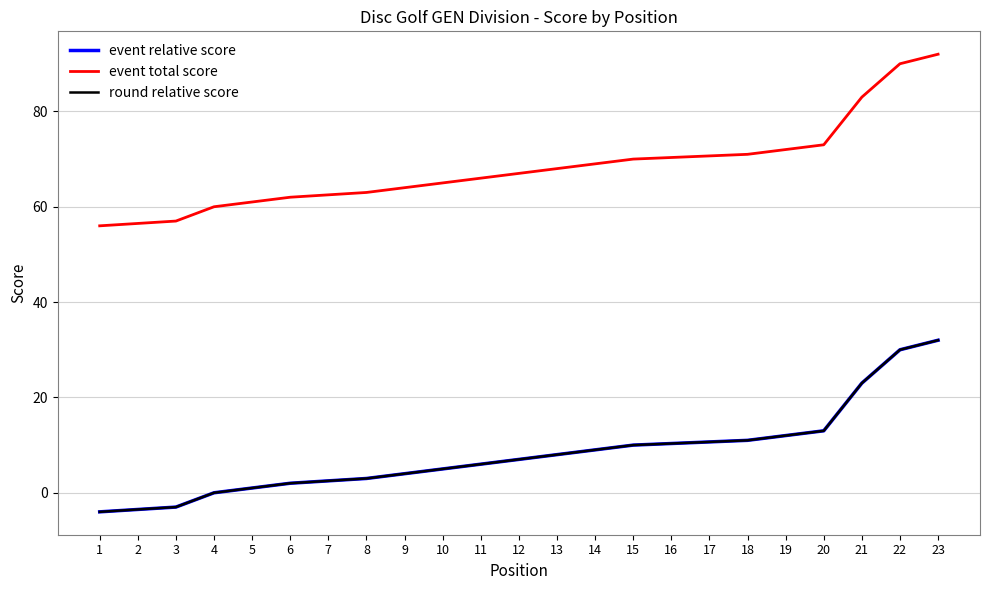

At which category does the chart reach its peak across all series?

23